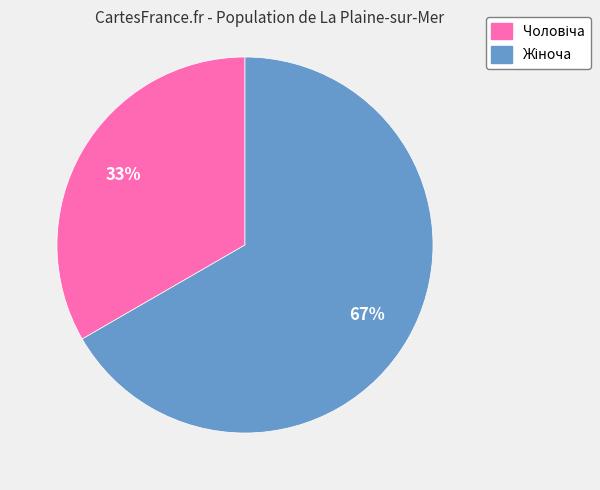

Does any single category account for the majority?

Yes